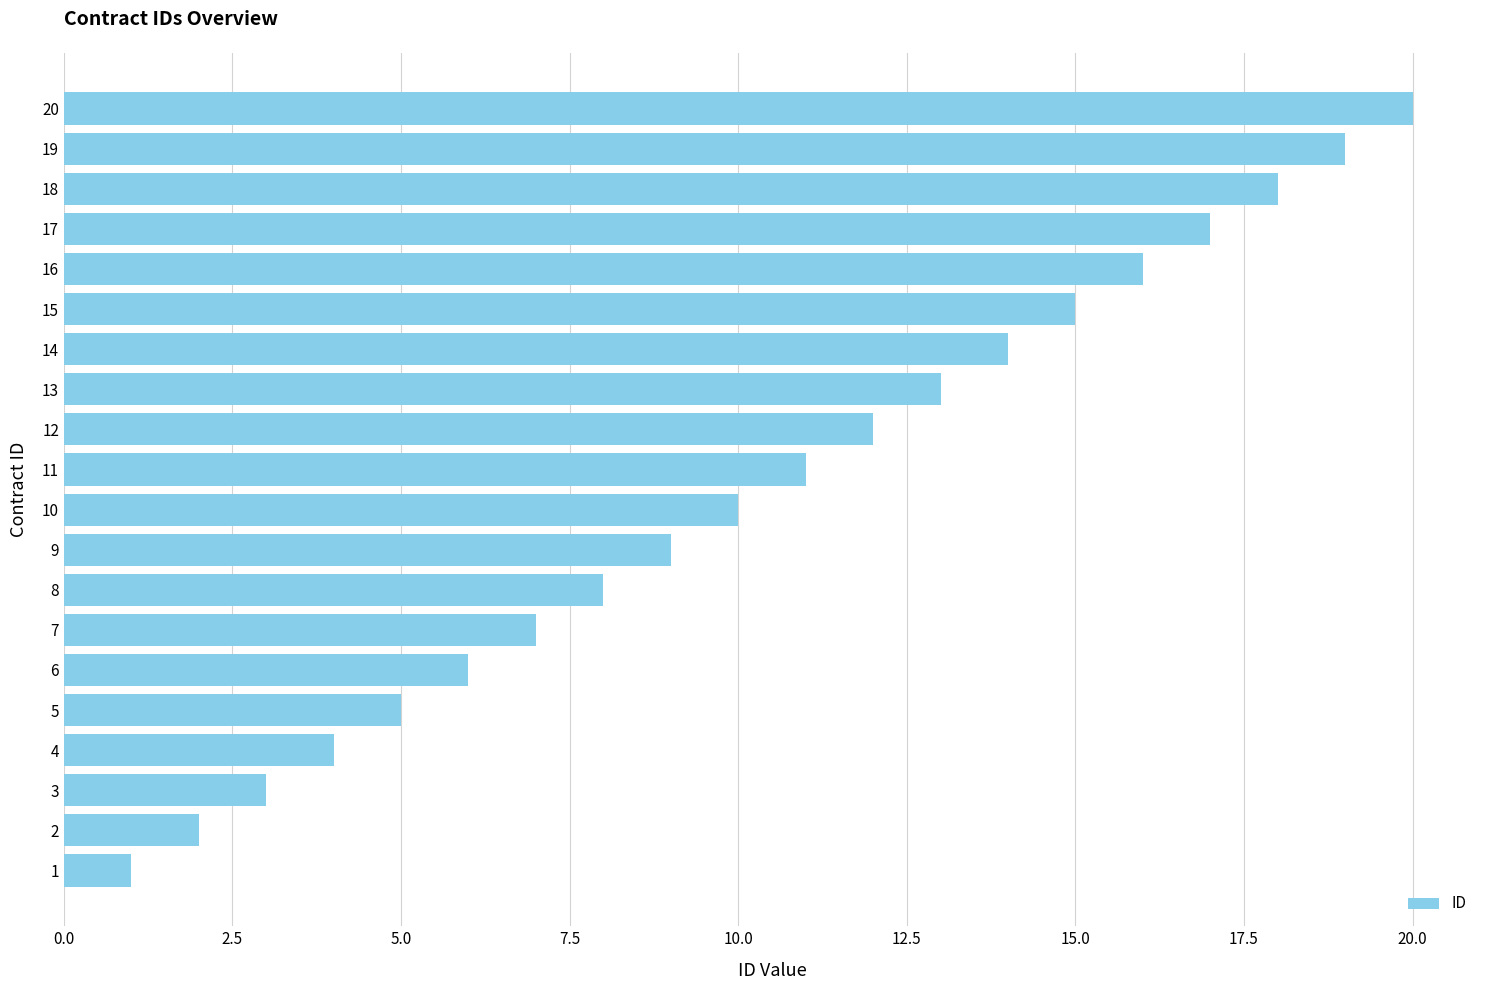

Which label corresponds to the largest value in the chart?

20